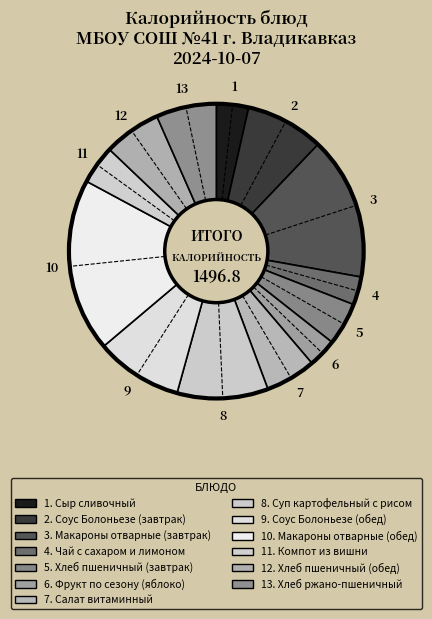

Count the number of slices in the pie.

13